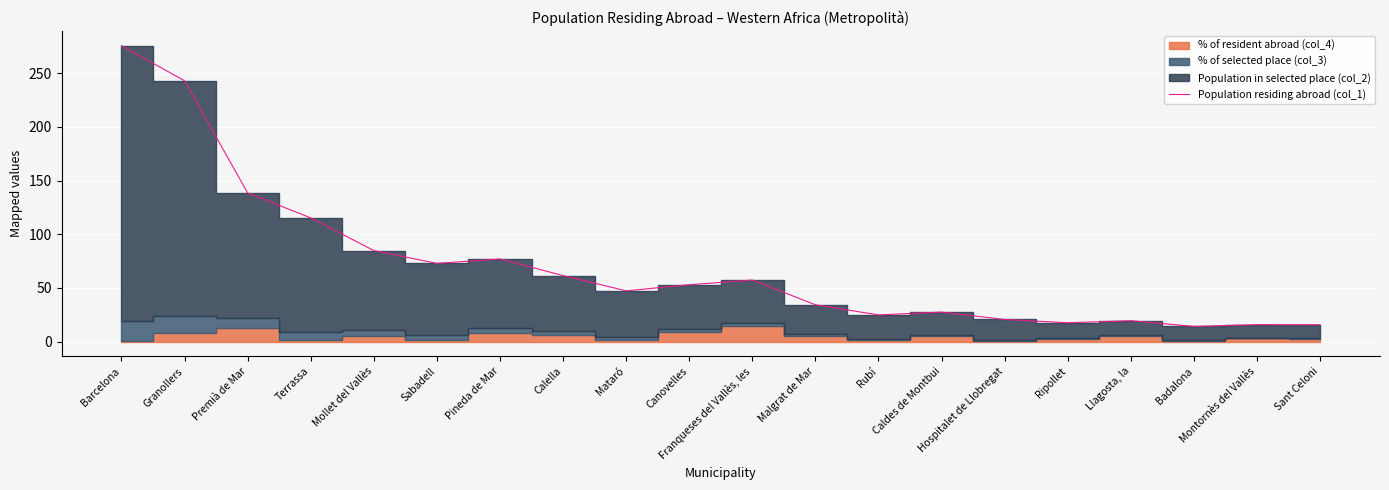

Which label corresponds to the largest value in the chart?

Barcelona